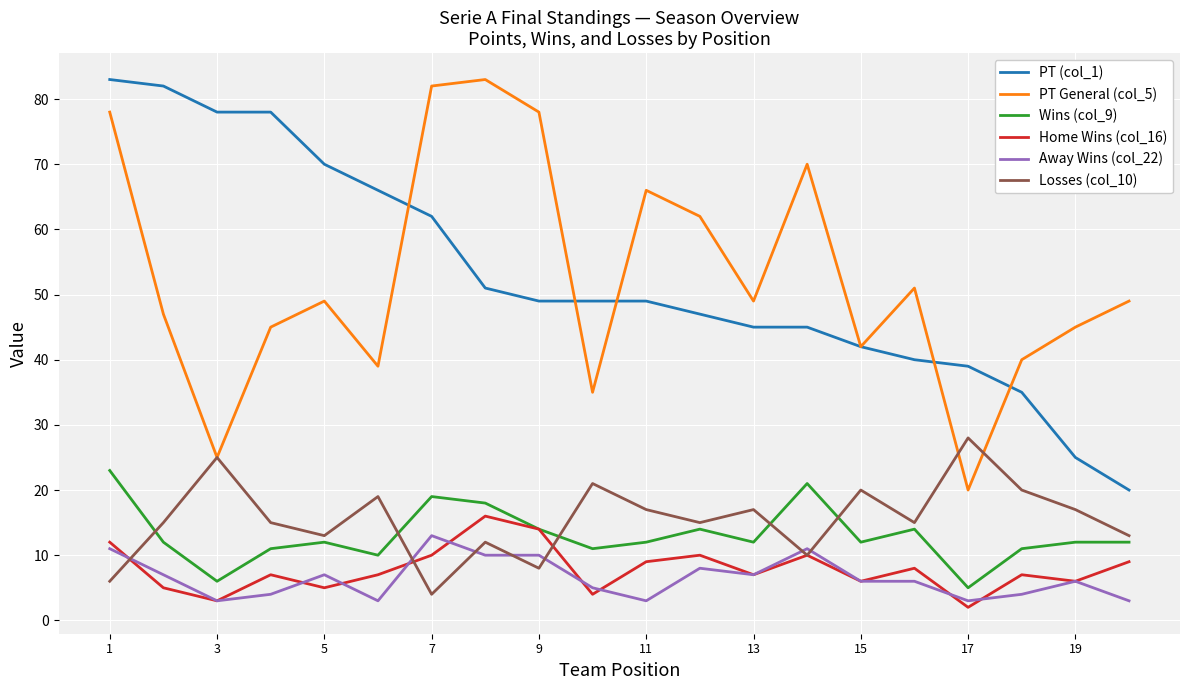

True or false: Losses (col_10) and PT (col_1) intersect in this chart.

False